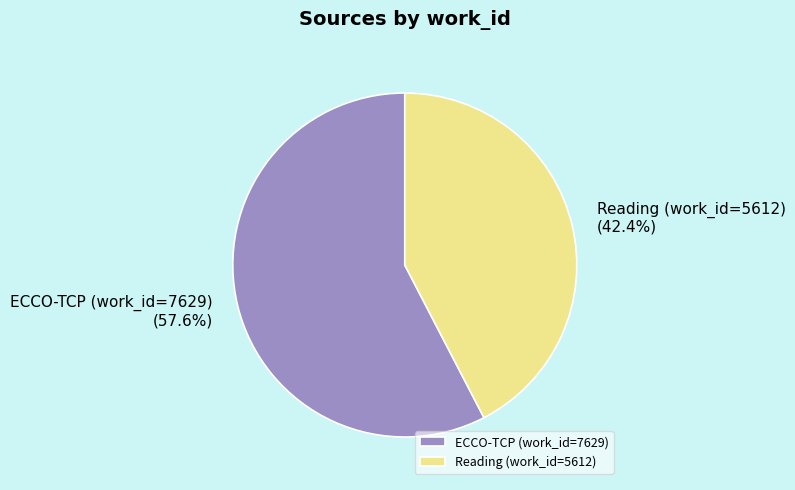

What is the total percentage of ECCO-TCP (work_id=7629) and Reading (work_id=5612)?

100.0%